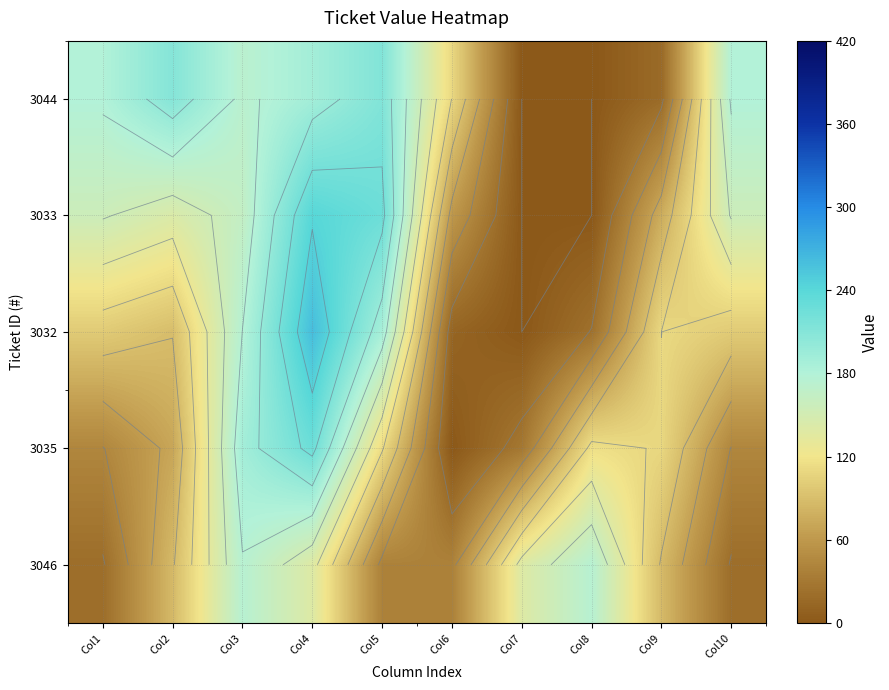

At Col4, list the series in order from smallest to largest.

3046, 3044, 3035, 3033, 3032